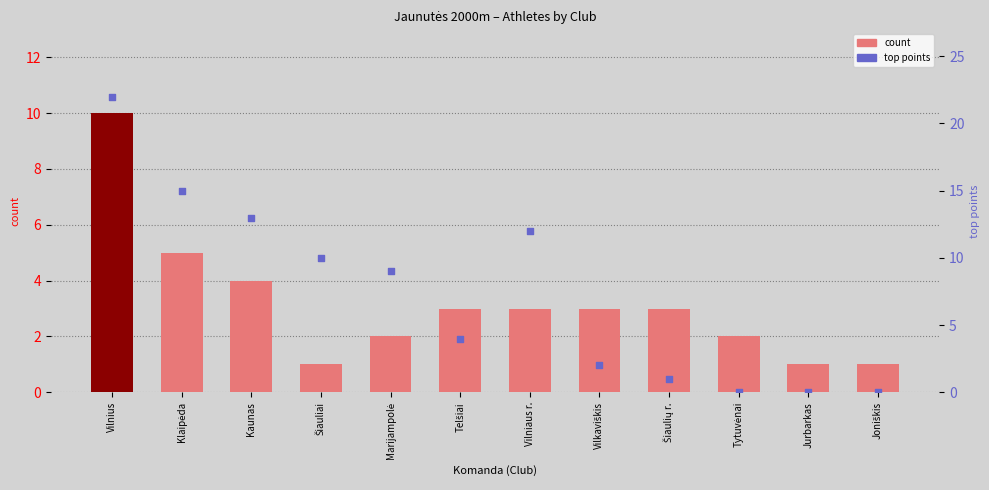

What is the total value across all series at Vilniaus r.?

15